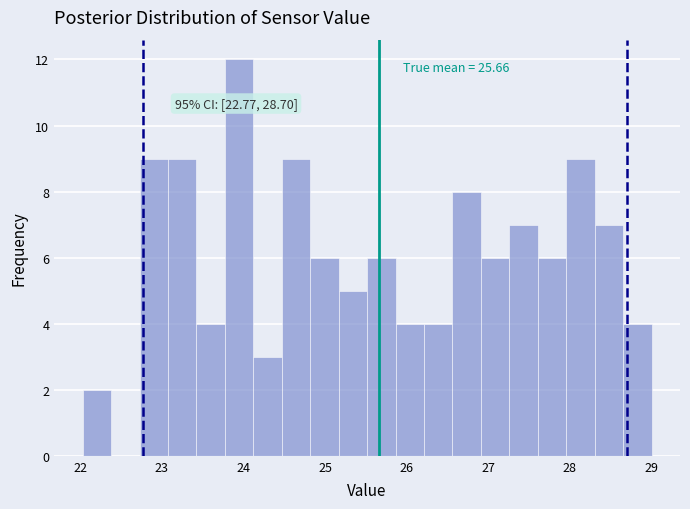

Around what value on the x-axis is the tallest bar? Give the approximate position of its centre, as read against the axis.

23.9